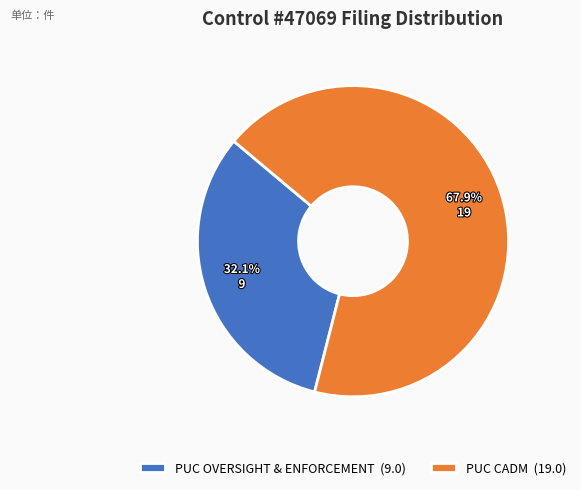

Between PUC CADM (19.0) and PUC OVERSIGHT & ENFORCEMENT (9.0), which is larger?

PUC CADM (19.0)